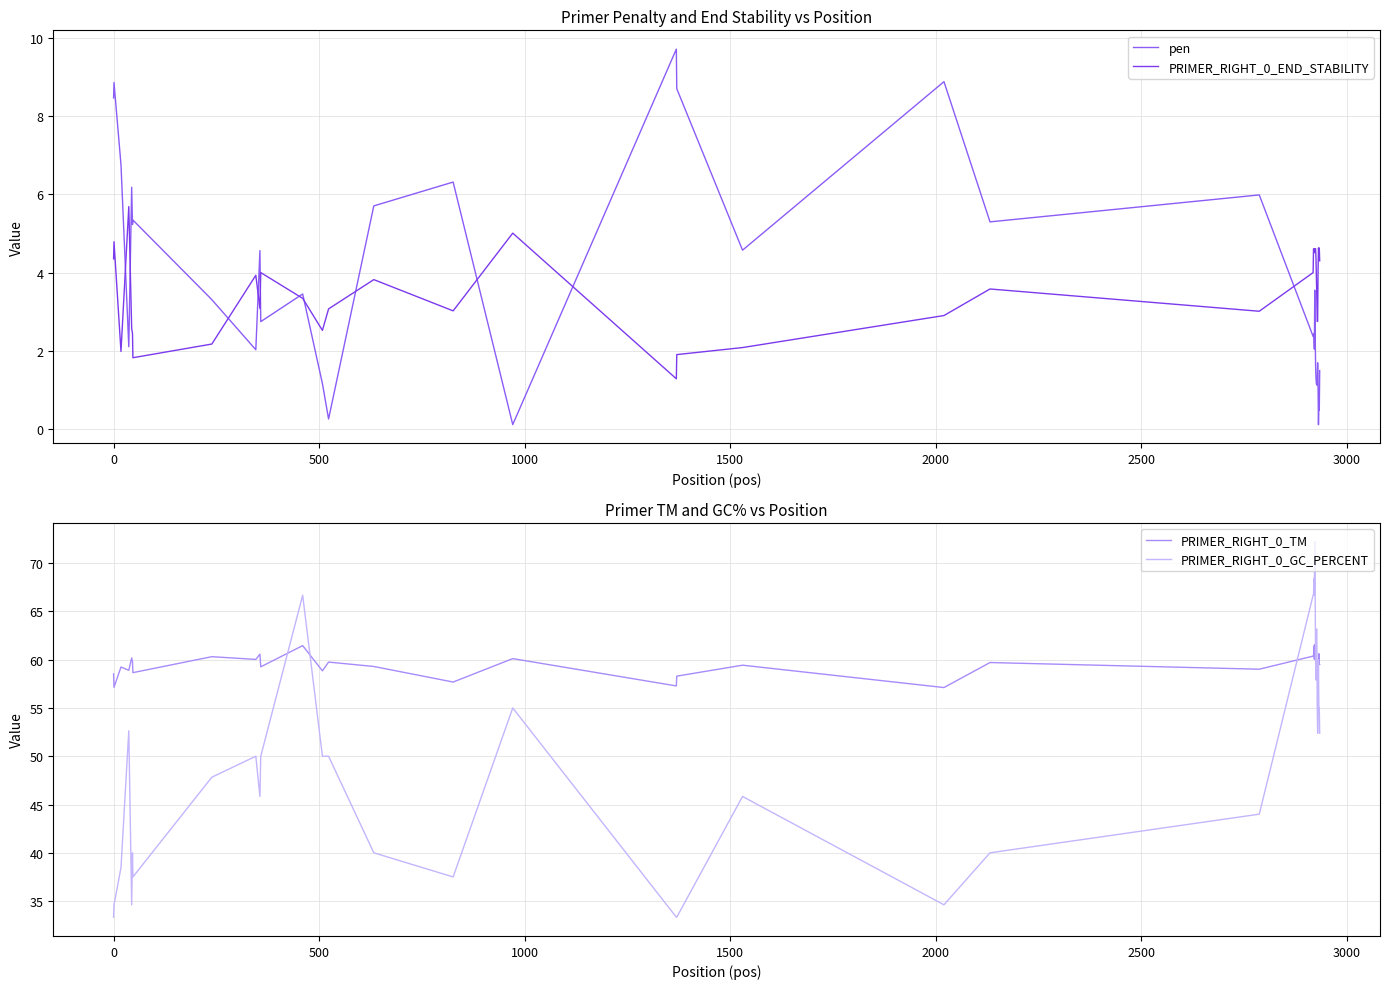

What is the difference between the maximum and minimum values in the pen series?

9.6